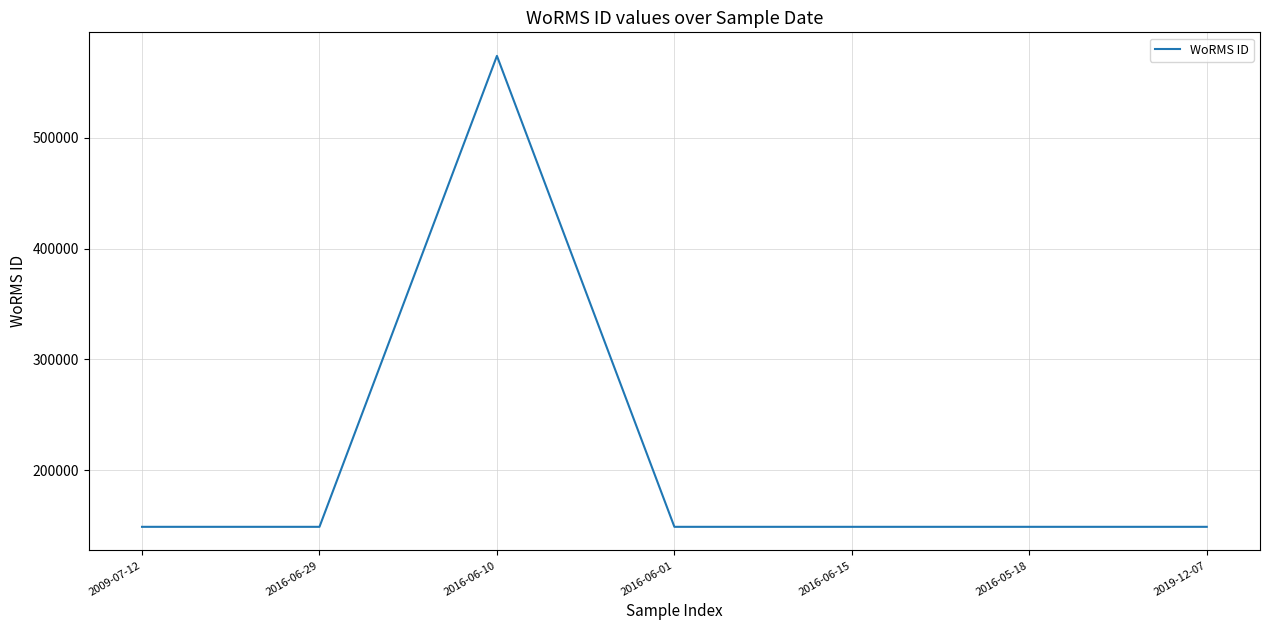

What is the change in value from 2016-06-10 to 2016-05-18?

-424424